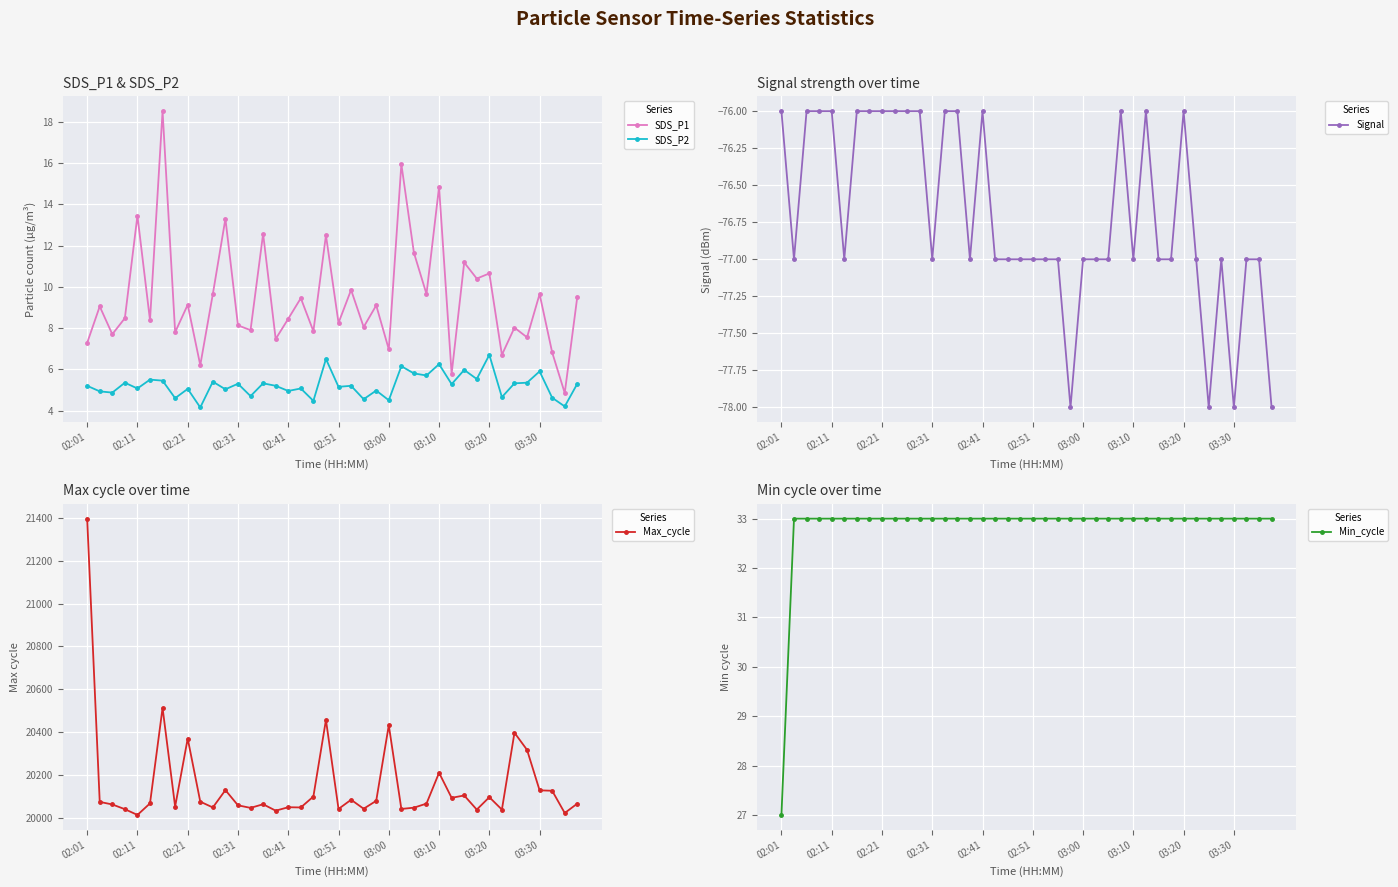

True or false: Max_cycle and Min_cycle intersect in this chart.

False